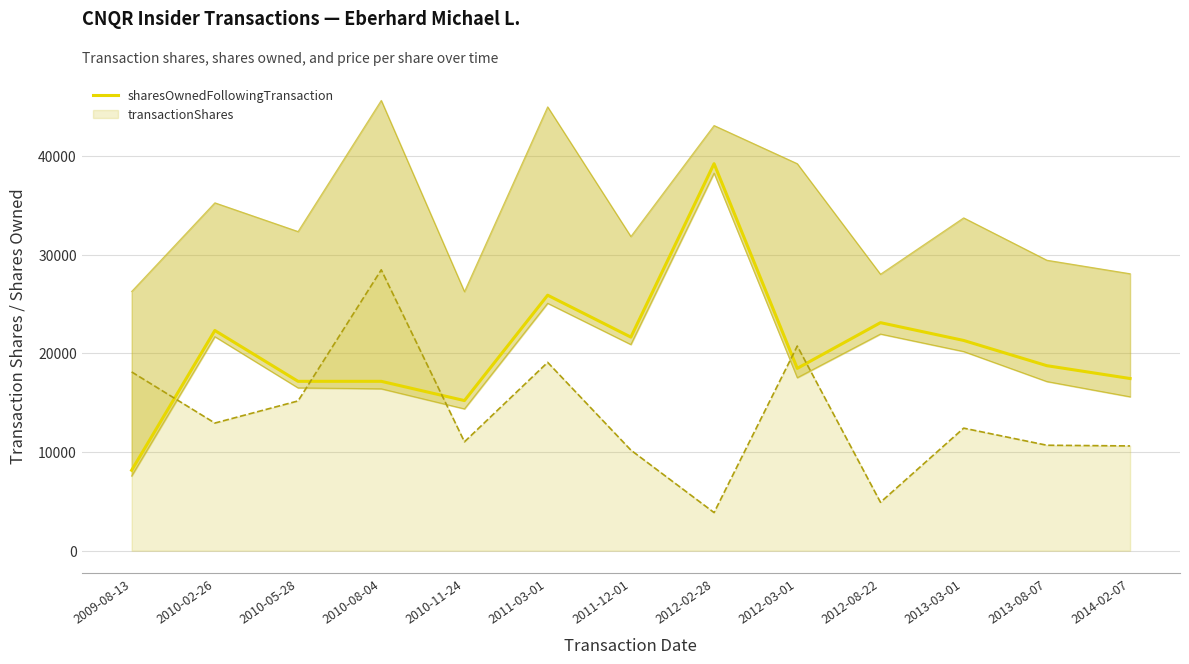

Rank the categories by value from lowest to highest.

2009-08-13, 2010-11-24, 2010-05-28, 2010-08-04, 2014-02-07, 2012-03-01, 2013-08-07, 2013-03-01, 2011-12-01, 2010-02-26, 2012-08-22, 2011-03-01, 2012-02-28